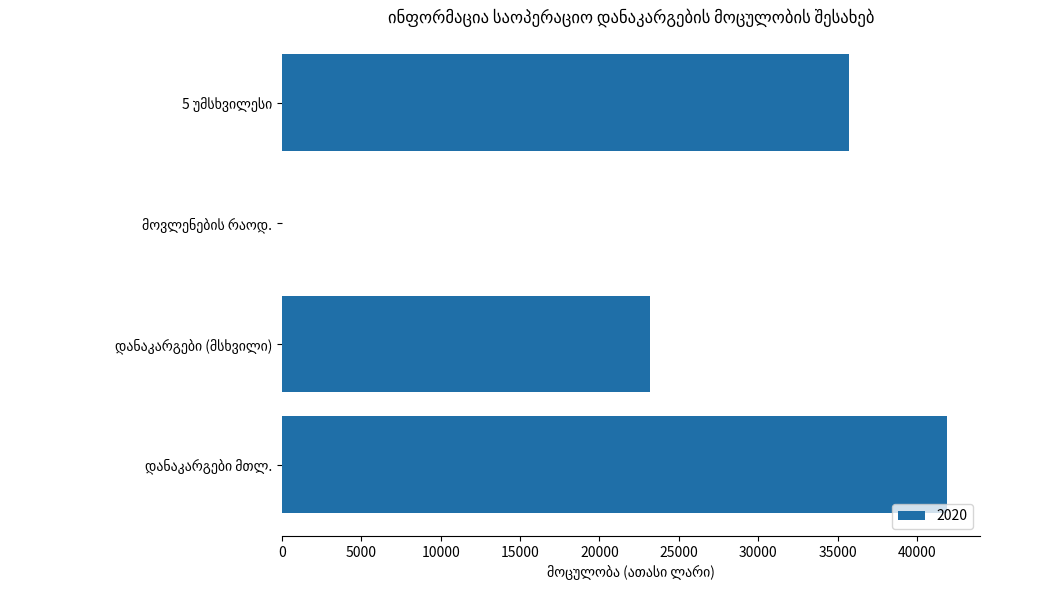

What is the sum of all values?

100810